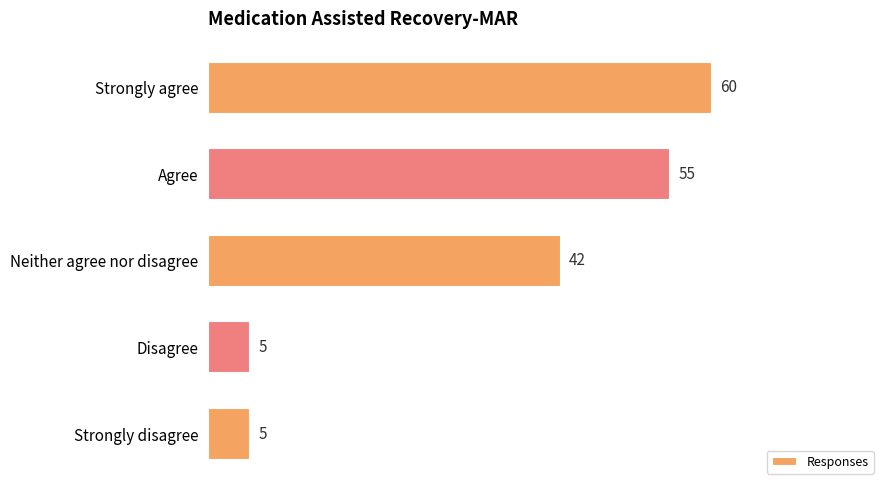

What is the difference between the maximum and second lowest values?

55